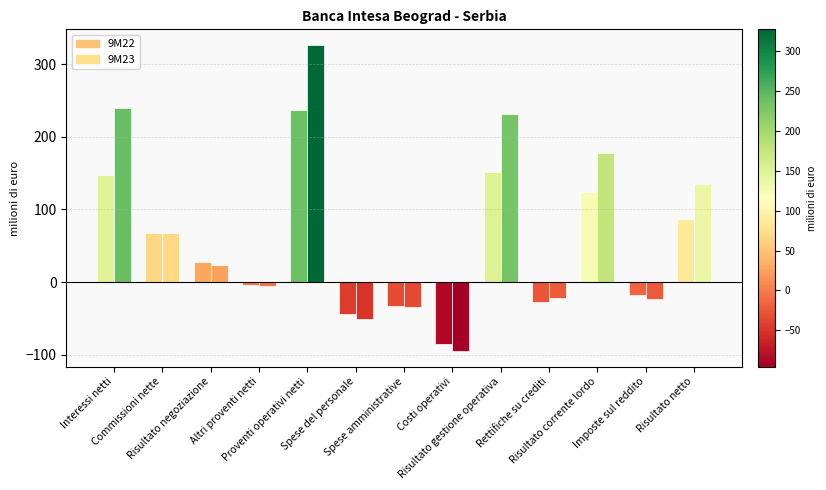

What is the minimum value shown in the chart?

-95.3